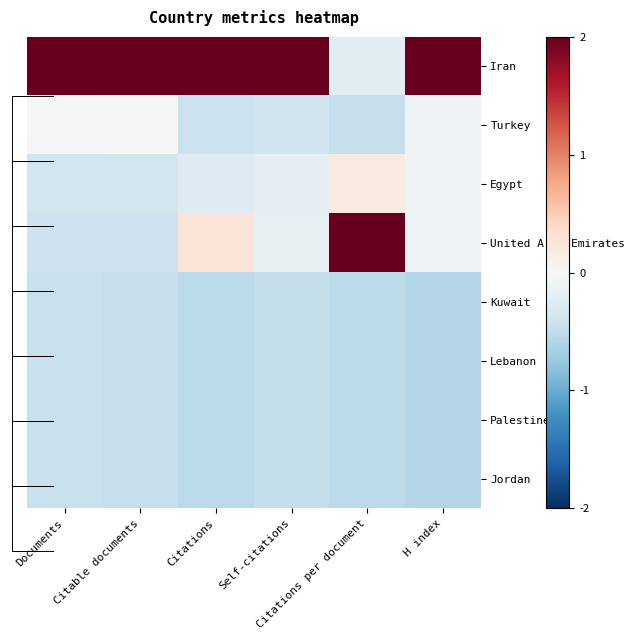

What is the sum of all Kuwait values?

-3.0